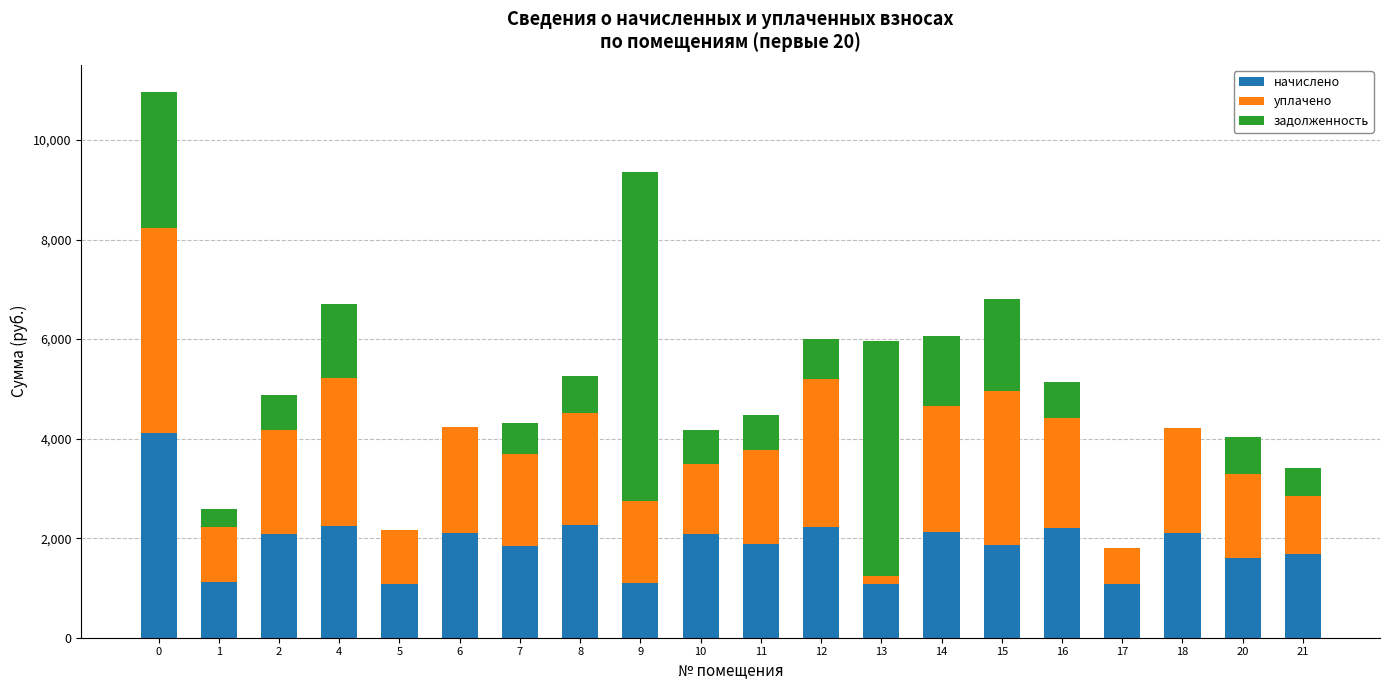

How many categories are shown in the chart?

20